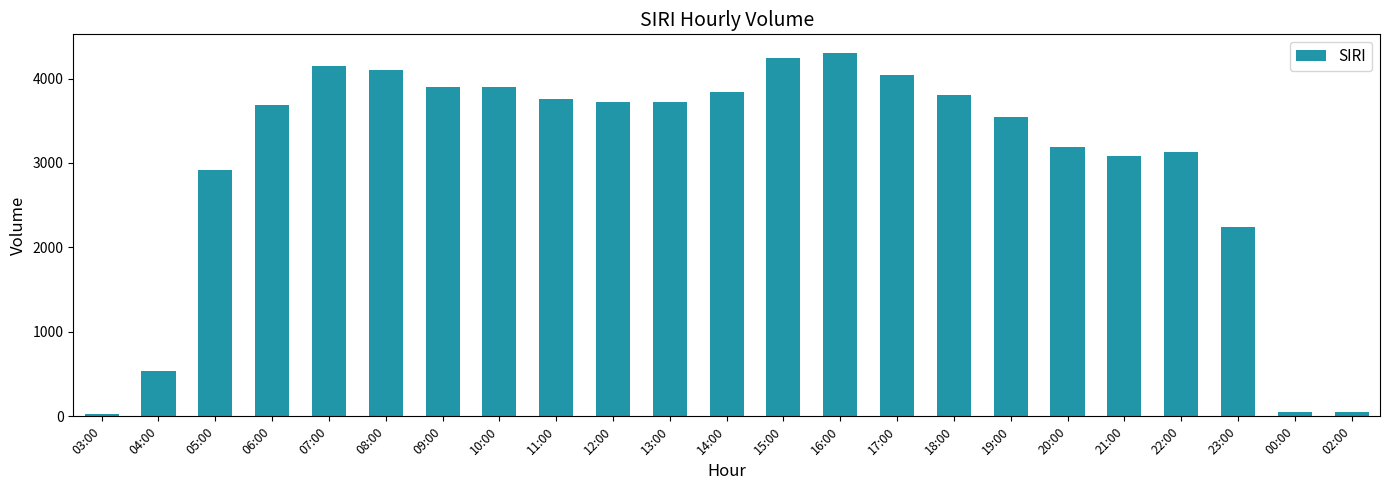

What is the label of the 14th bar from the right?

12:00